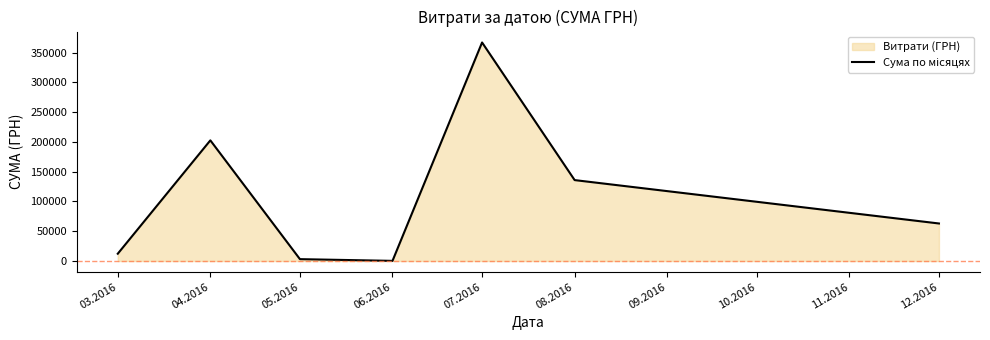

Is it true that the value at 12.2016 is 27331.1?

False